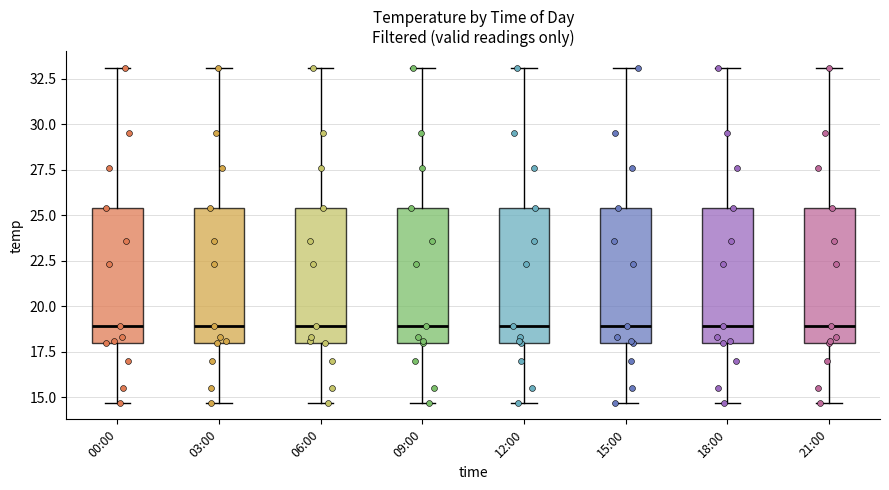

Where does the lower whisker of the box for 00:00 end on the y-axis? The values are not printed on the chart, so give them approximately, as read against the axis.

14.5